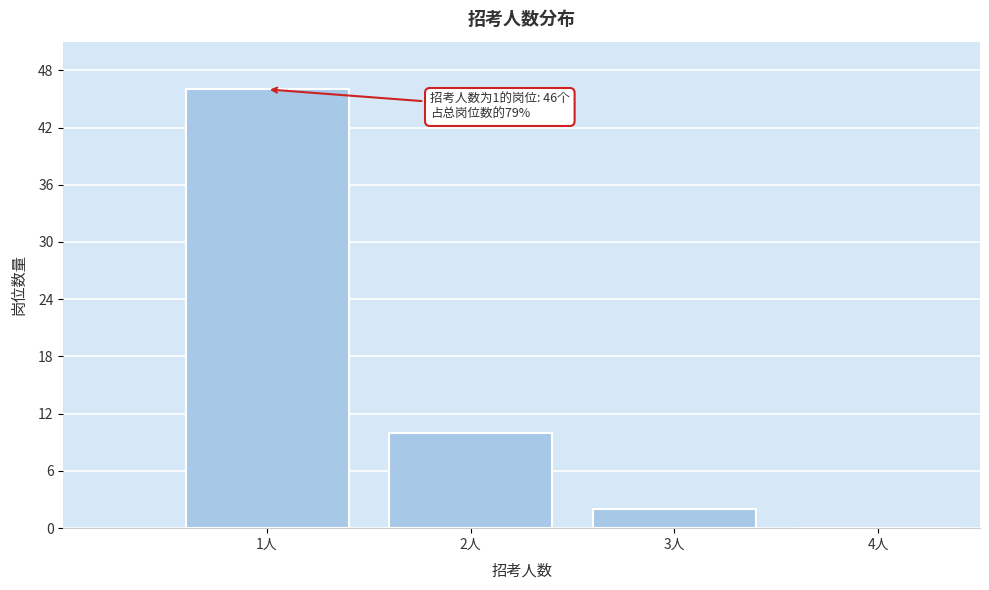

Over which range of the x-axis is the bar tallest?

0.5 to 1.5